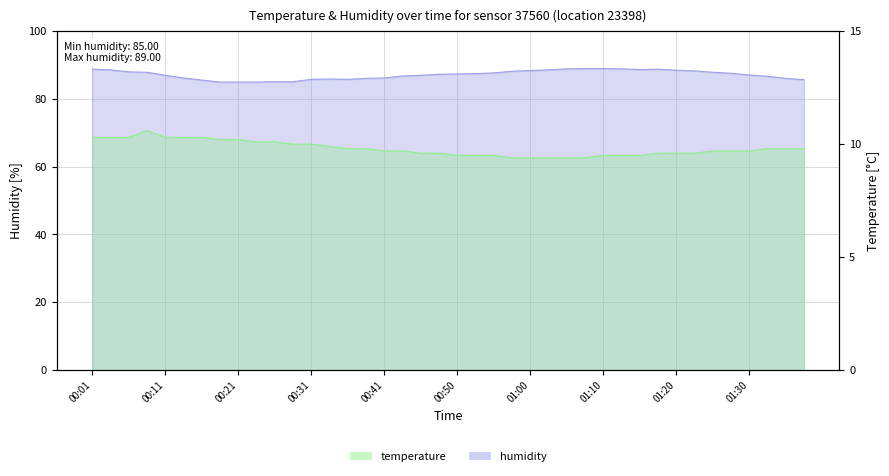

Rank the categories by temperature value from lowest to highest.

00:58, 01:00, 01:03, 01:05, 01:08, 00:50, 00:53, 00:55, 01:10, 01:13, 01:15, 00:46, 00:48, 01:18, 01:20, 01:22, 00:41, 00:43, 01:25, 01:27, 01:30, 00:36, 00:38, 01:32, 01:35, 01:37, 00:33, 00:28, 00:31, 00:23, 00:26, 00:19, 00:21, 00:01, 00:04, 00:06, 00:11, 00:14, 00:16, 00:09